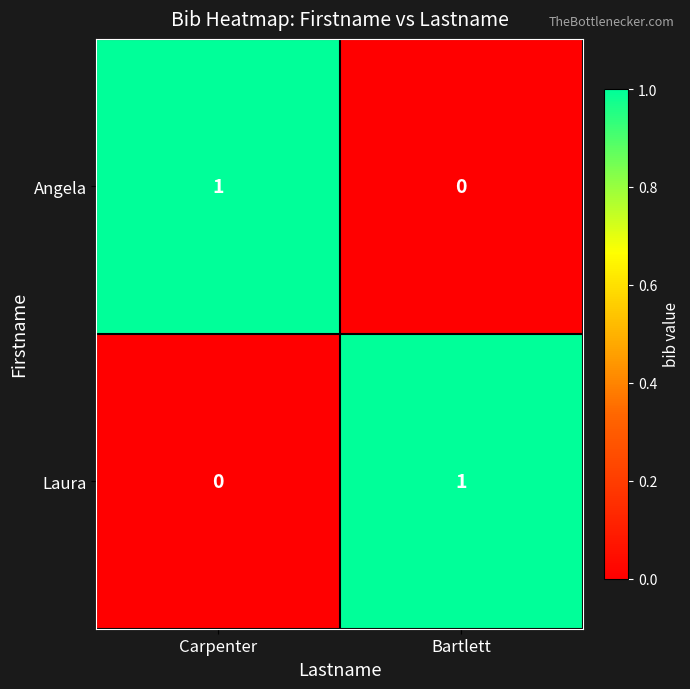

Is the value of Laura at Carpenter greater than the value of Angela at Carpenter?

No